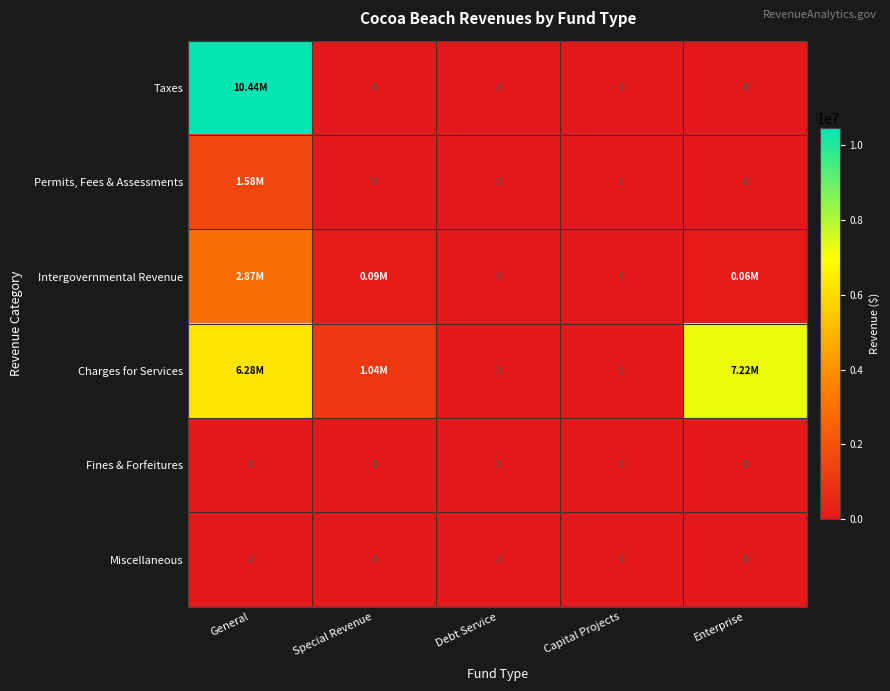

Between Capital Projects and Debt Service, which is larger?

Capital Projects